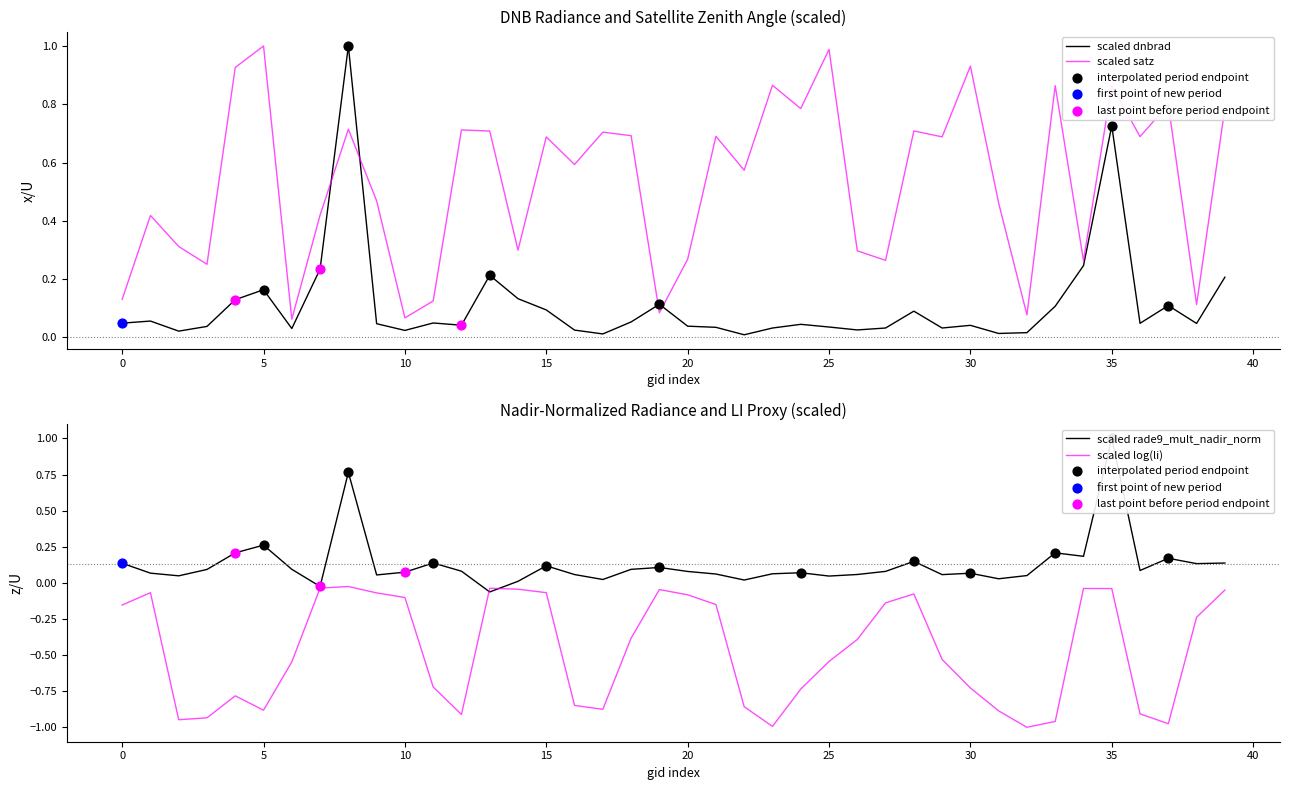

Is it true that scaled log(li) equals -0.9 at 5?

True